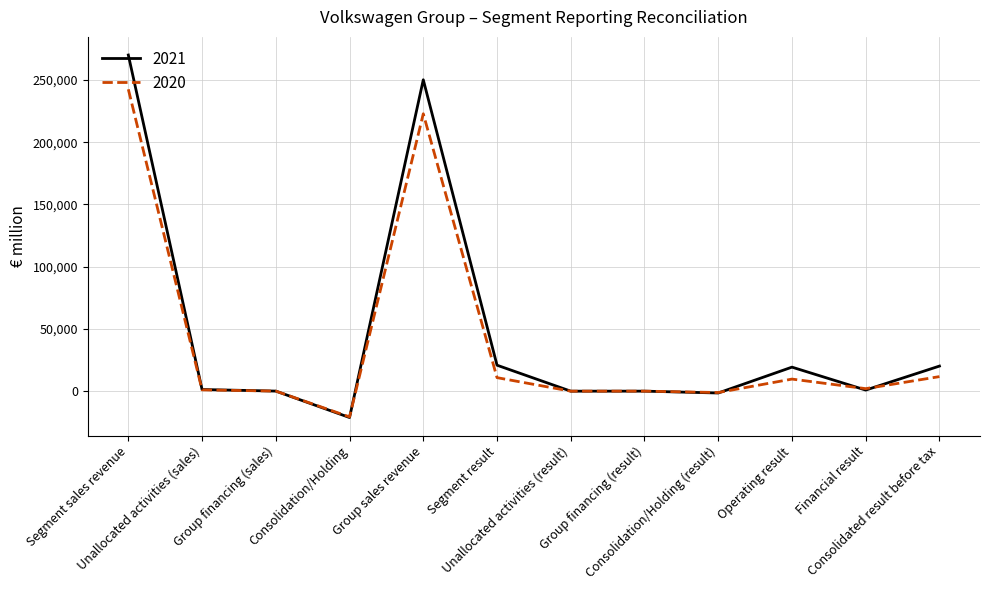

What is the average value of the 2021 series?

46661